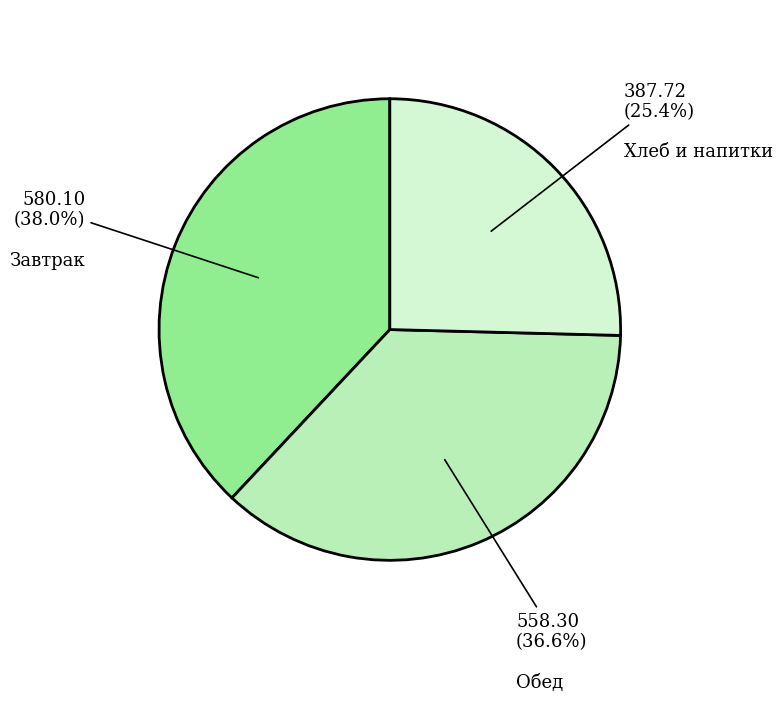

Is there any slice that represents more than half of the pie?

No